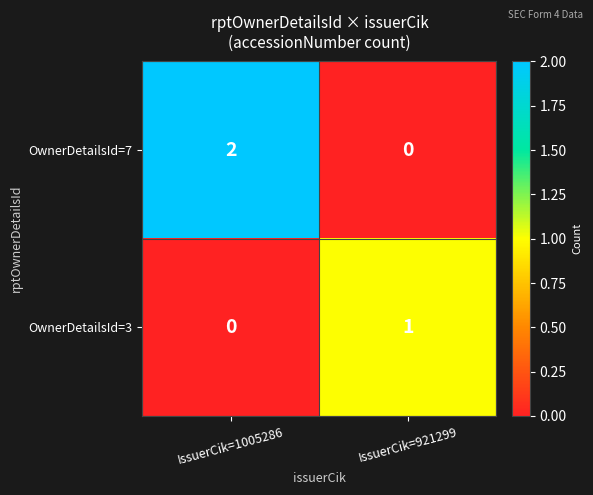

True or false: OwnerDetailsId=7 has a value of 0 at IssuerCik=921299.

True